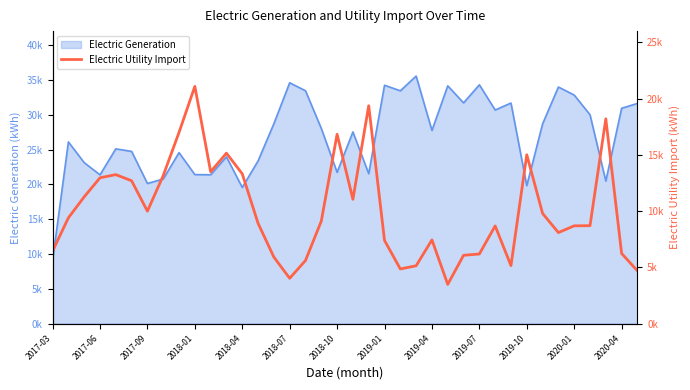

What is the approximate value at 34?

8709.4